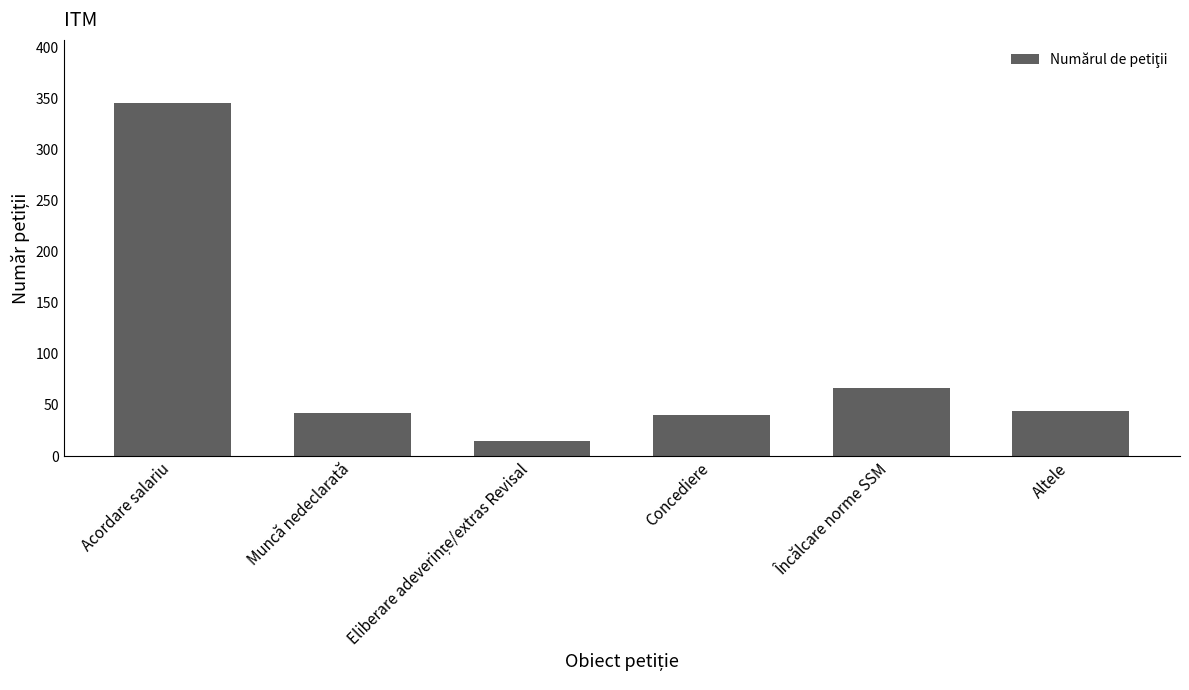

Reading right to left, list all the values displayed in this chart.

44	67	40	15	42	345